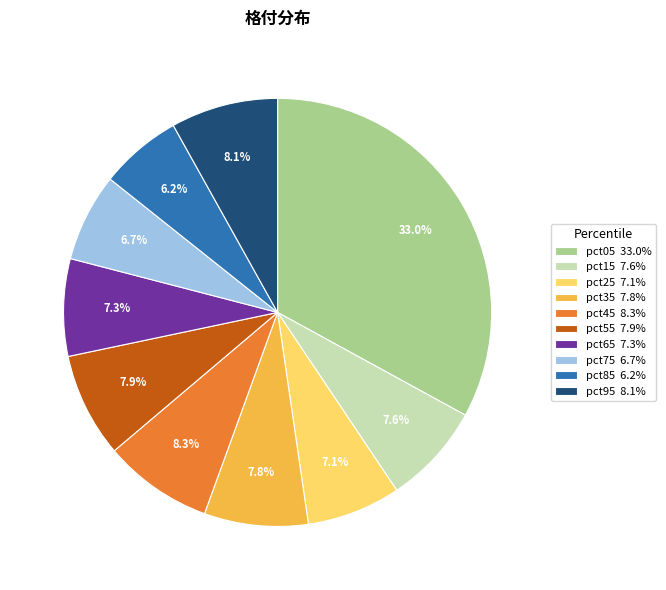

To the nearest percent, what percentage of the pie is pct75?

7%